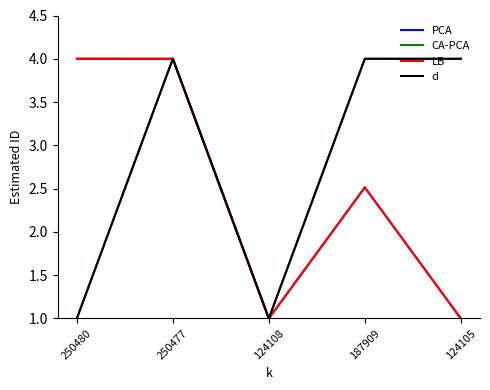

Is the value of LB at 124108 greater than the value of PCA at 250480?

No